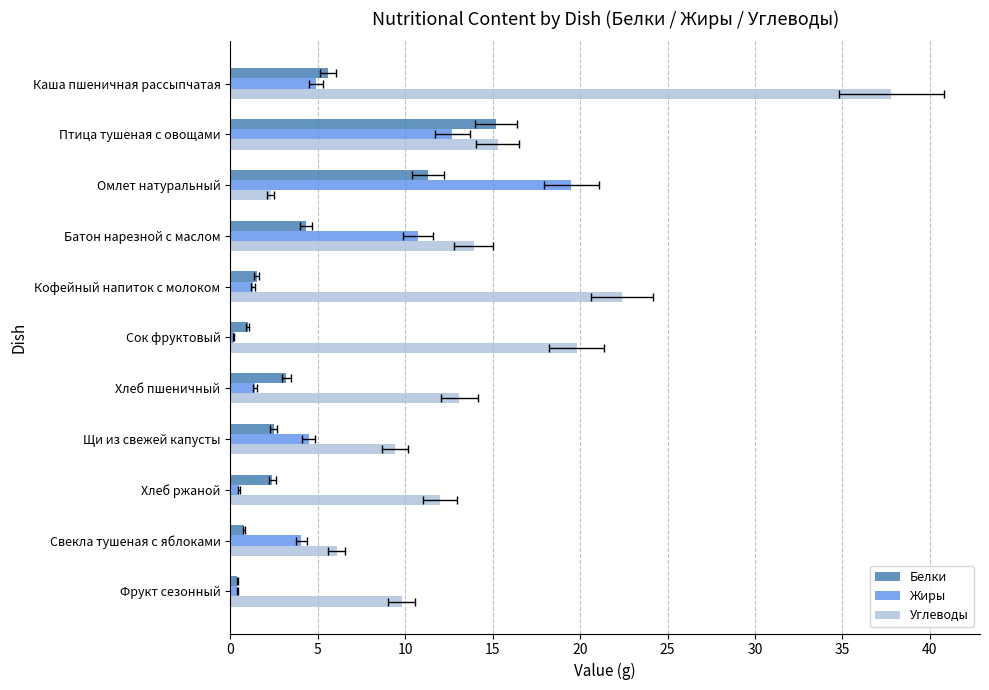

How many groups of bars are there?

11